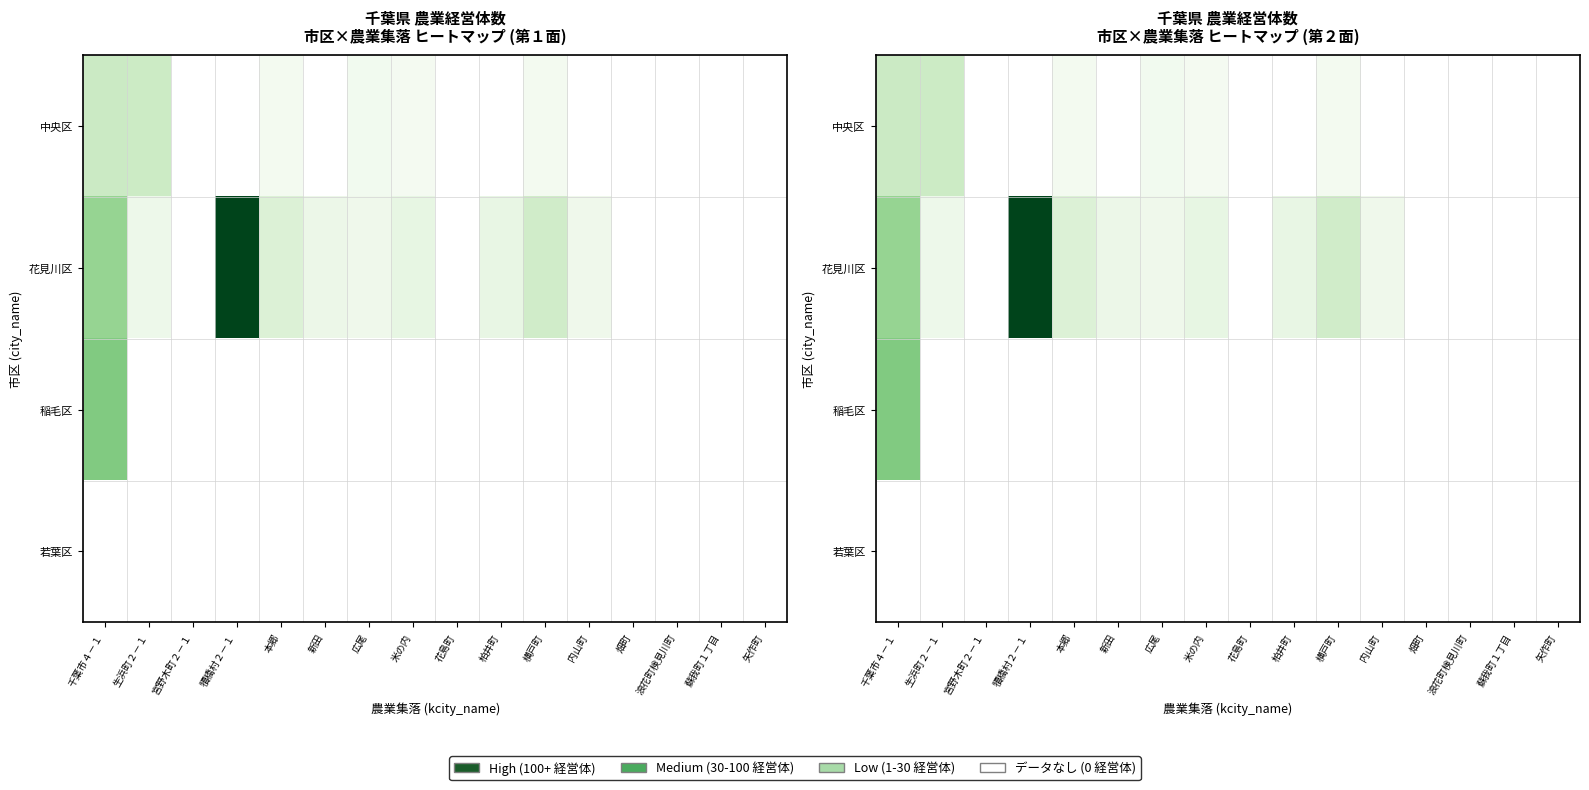

Rank the categories by 稲毛区 value from highest to lowest.

千葉市４－１, 生浜町２－１, 宮野木町２－１, 犢橋村２－１, 本郷, 新田, 広尾, 米の内, 花島町, 柏井町, 横戸町, 内山町, 畑町, 浪花町検見川町, 蘇我町１丁目, 矢作町